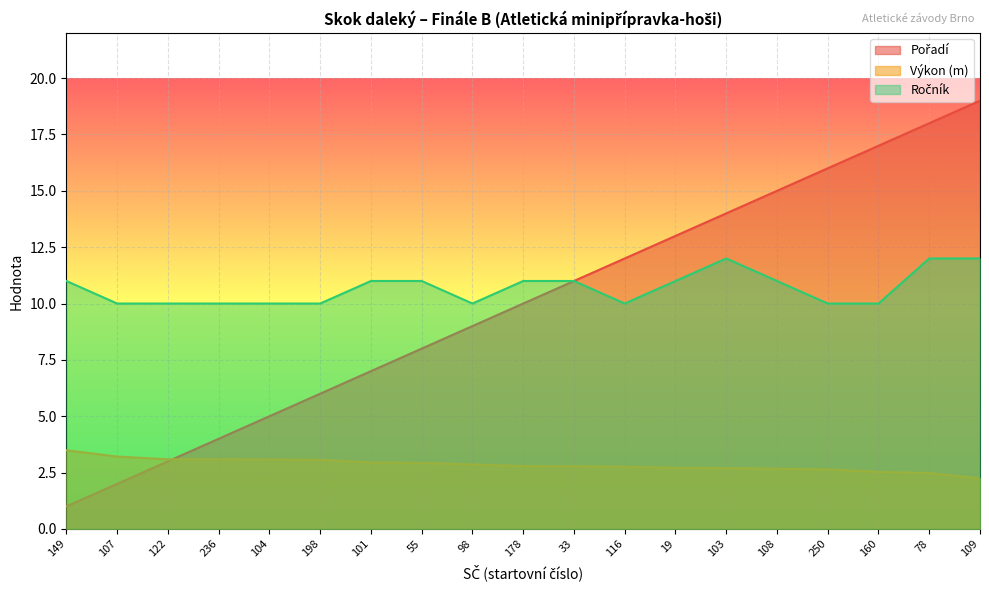

At which label does Pořadí first exceed 10?

33